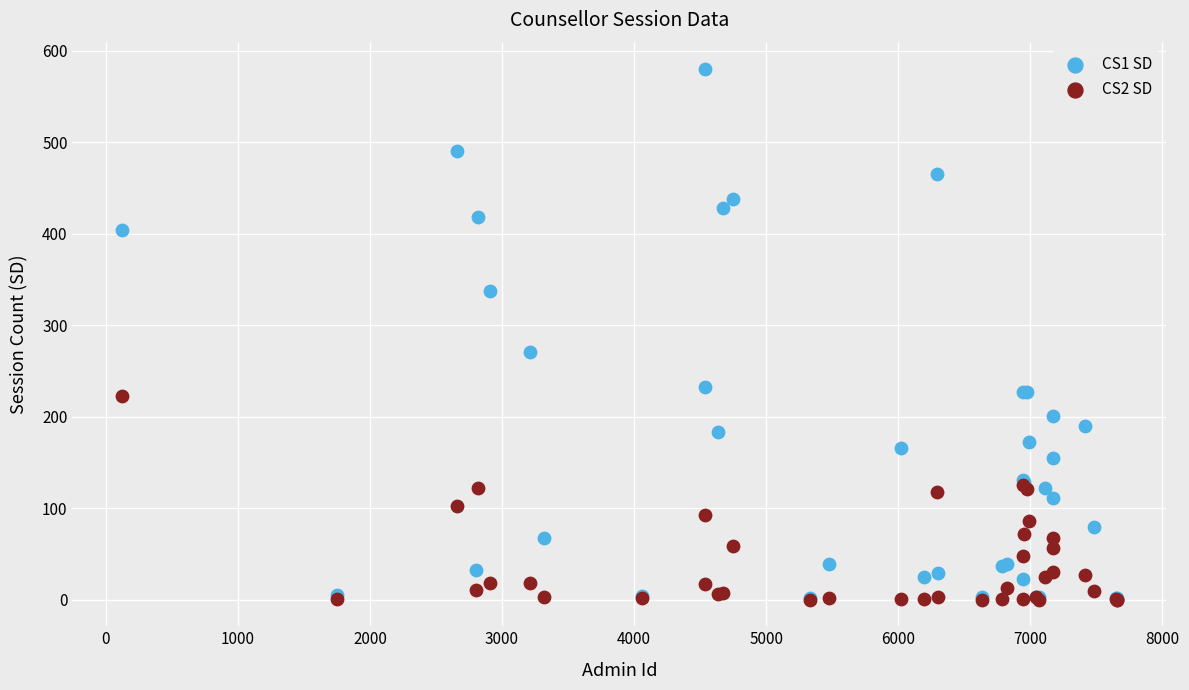

Across all series, what Y value is closest to 290?

271